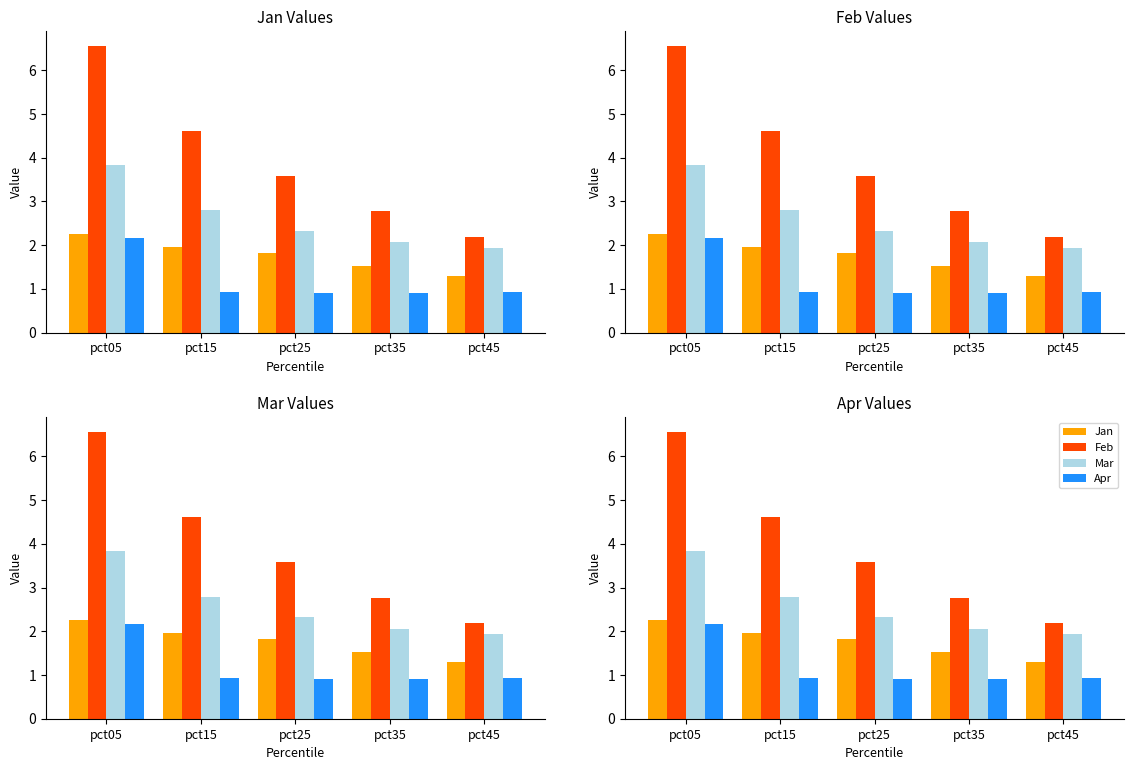

The Apr series shows 0.9 at pct45. True or false?

True